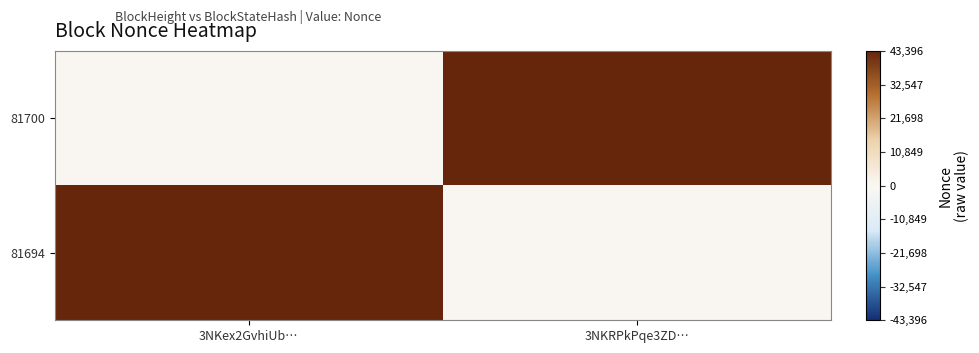

What is the total value across all series at 3NKex2GvhiUb…?

43396